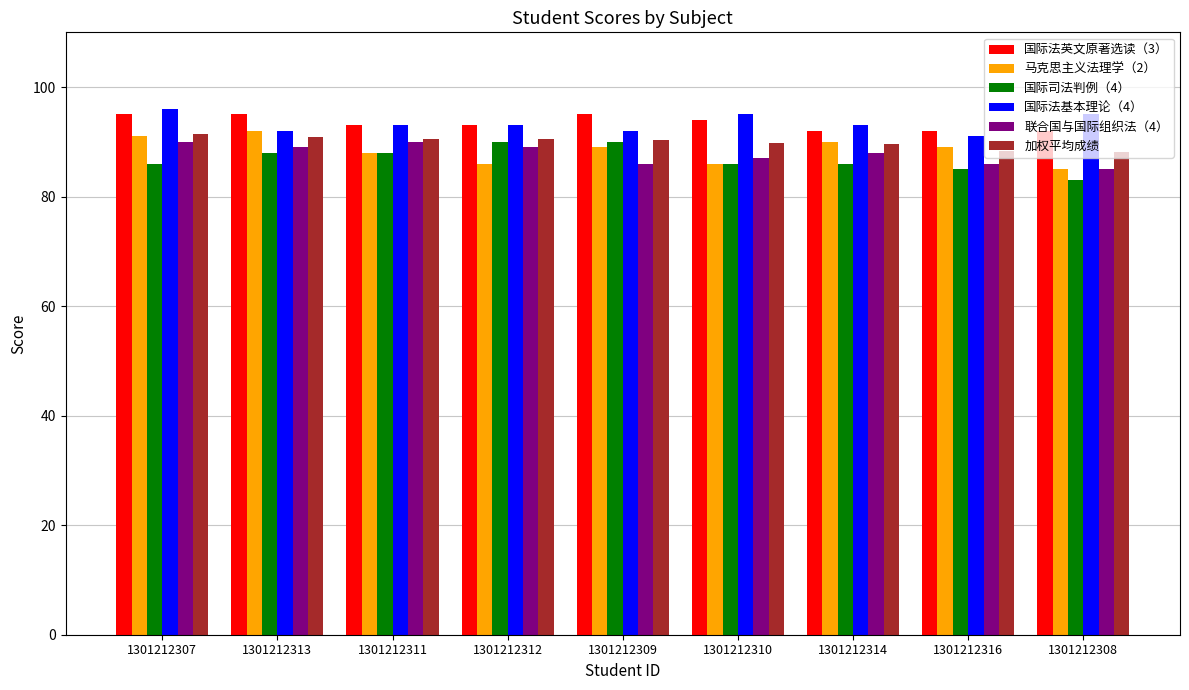

What are all the series names shown in the legend?

国际法英文原著选读（3）, 马克思主义法理学（2）, 国际司法判例（4）, 国际法基本理论（4）, 联合国与国际组织法（4）, 加权平均成绩